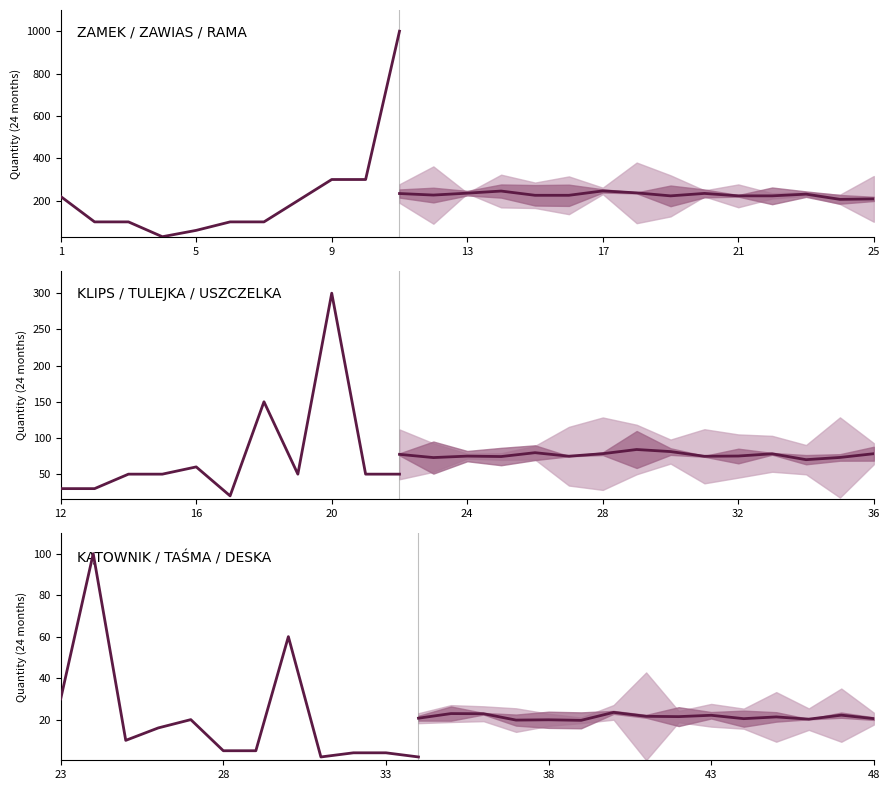

Which label corresponds to the smallest value in the chart?

31